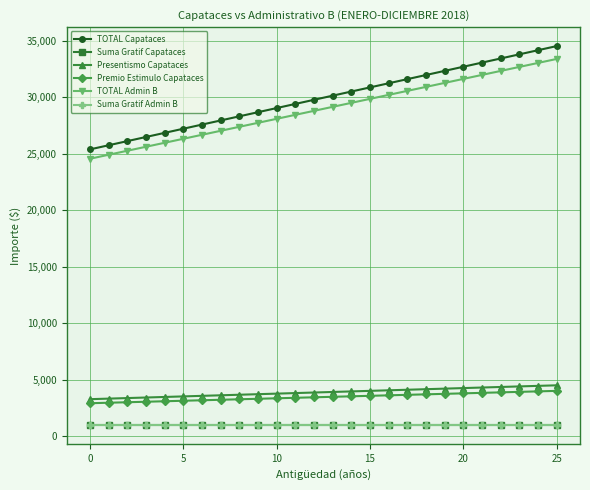

What is the label of the 16th point from the left?

15